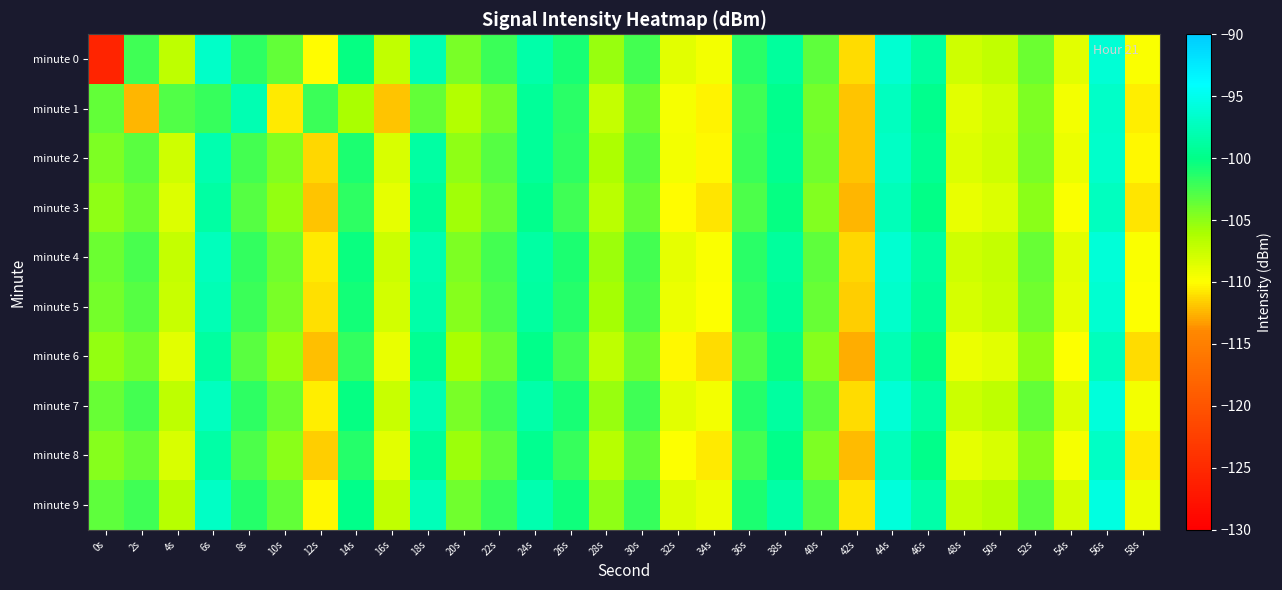

Which series changed the most between 26s and 38s?

minute 2